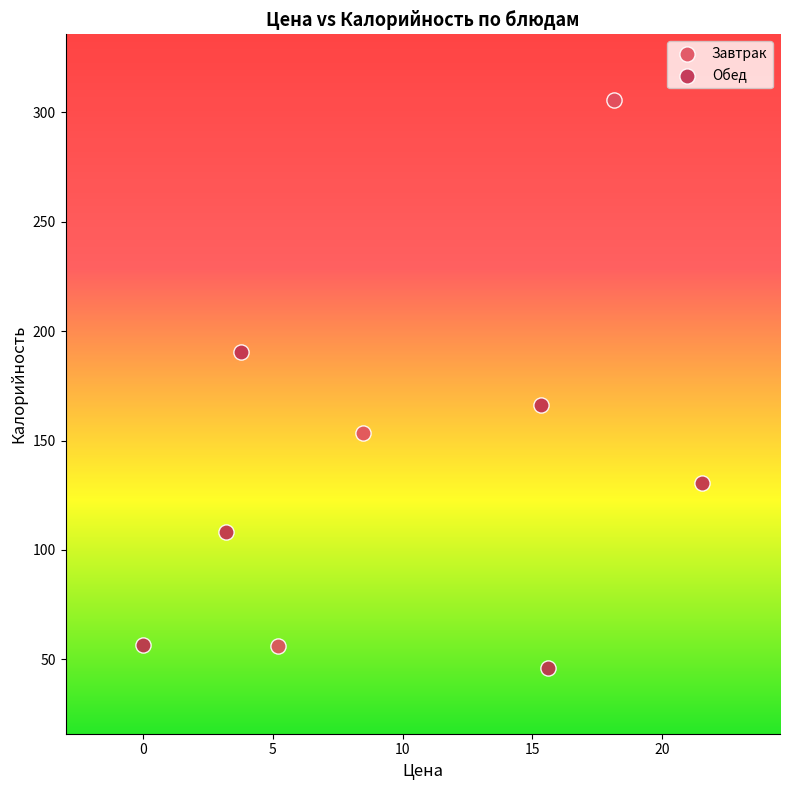

What are all the series names shown in the legend?

Завтрак, Обед